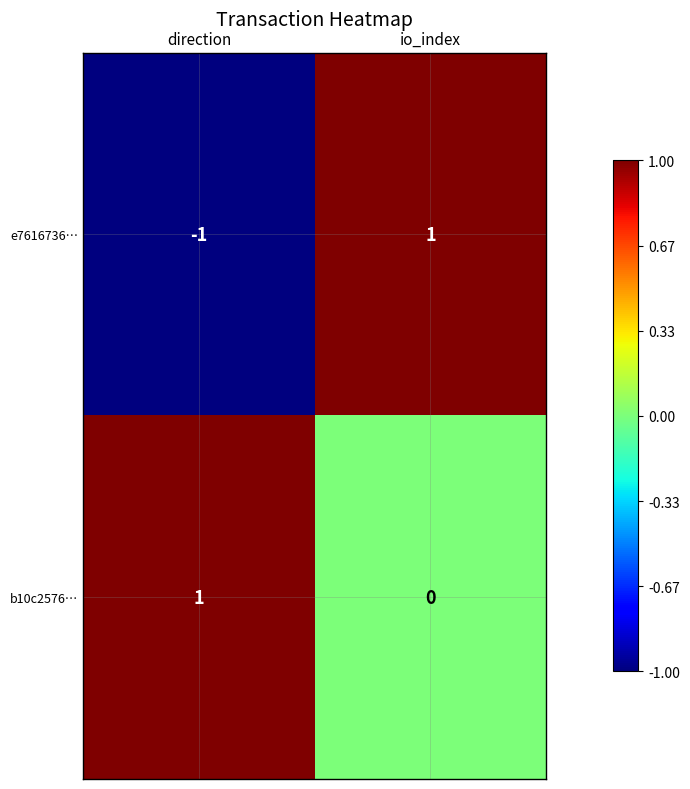

Which series has the widest spread of values?

e7616736…